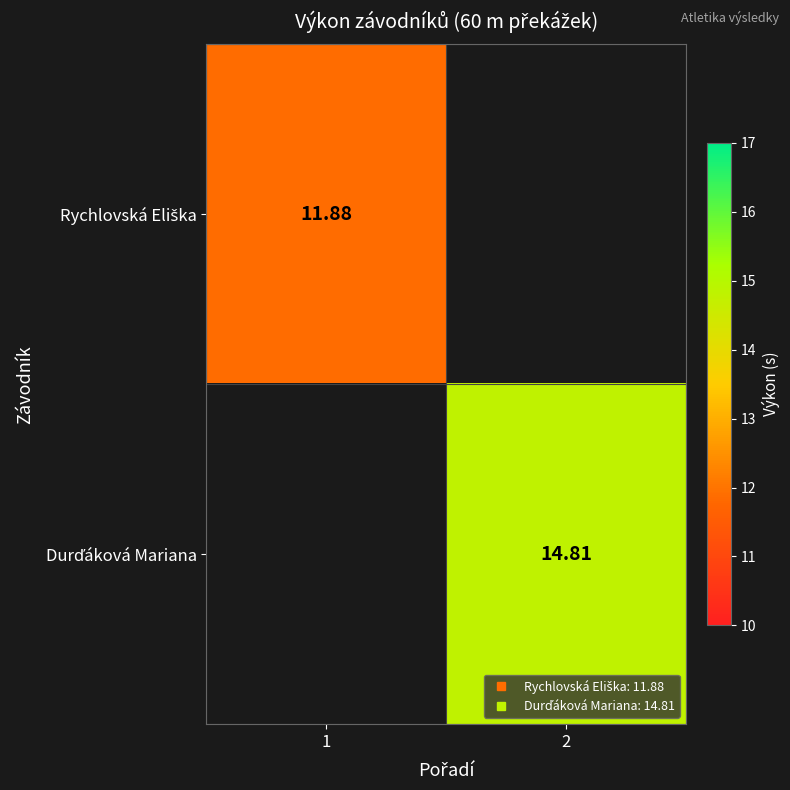

Is the value of Durďáková Mariana at 1 greater than the value of Rychlovská Eliška at 1?

No